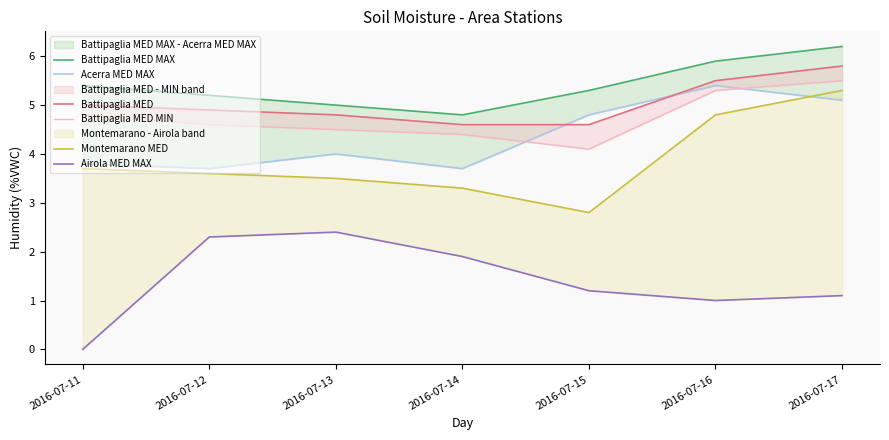

Rank the categories by Airola MED MAX value from highest to lowest.

2016-07-13, 2016-07-12, 2016-07-14, 2016-07-15, 2016-07-17, 2016-07-16, 2016-07-11